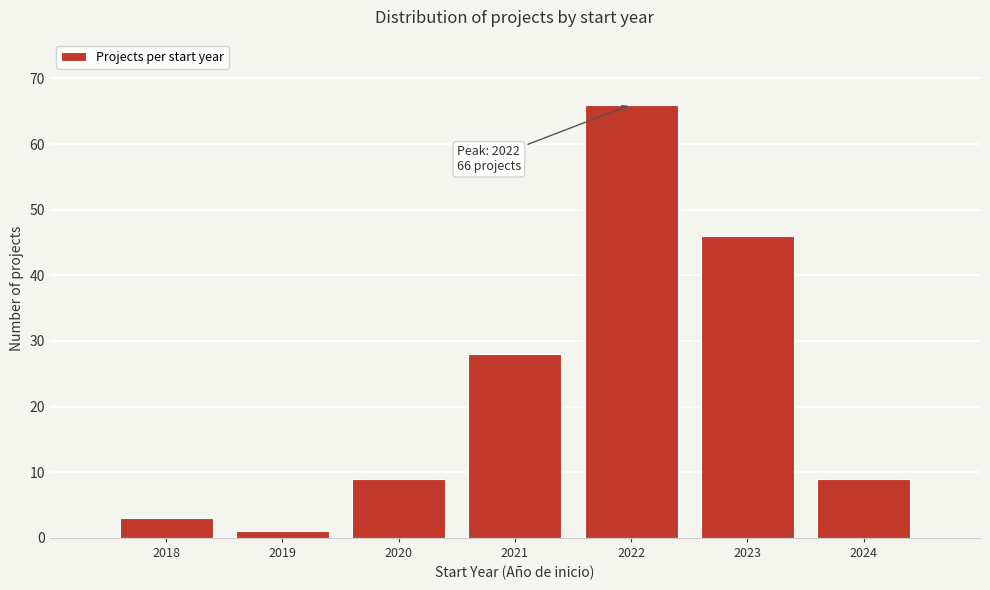

Reading left to right, extract all data points from this chart.

3	1	9	28	66	46	9